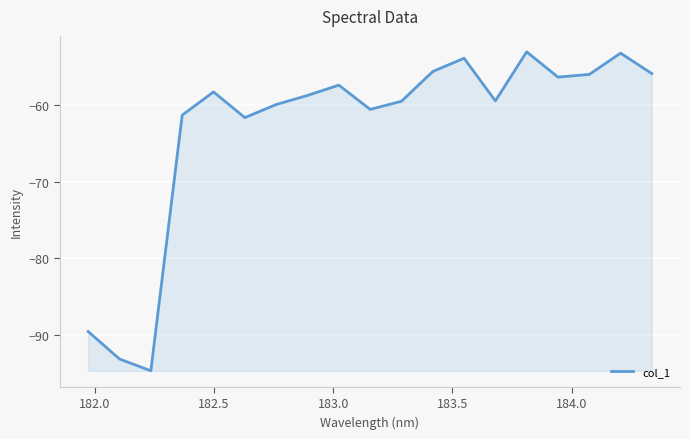

What is the smallest value displayed?

-94.7